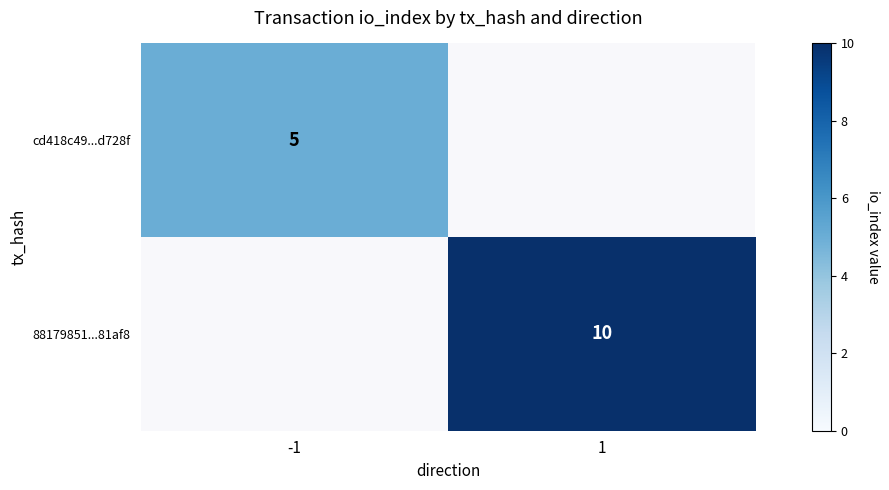

The value of cd418c49...d728f at -1 is 5. True or false?

True